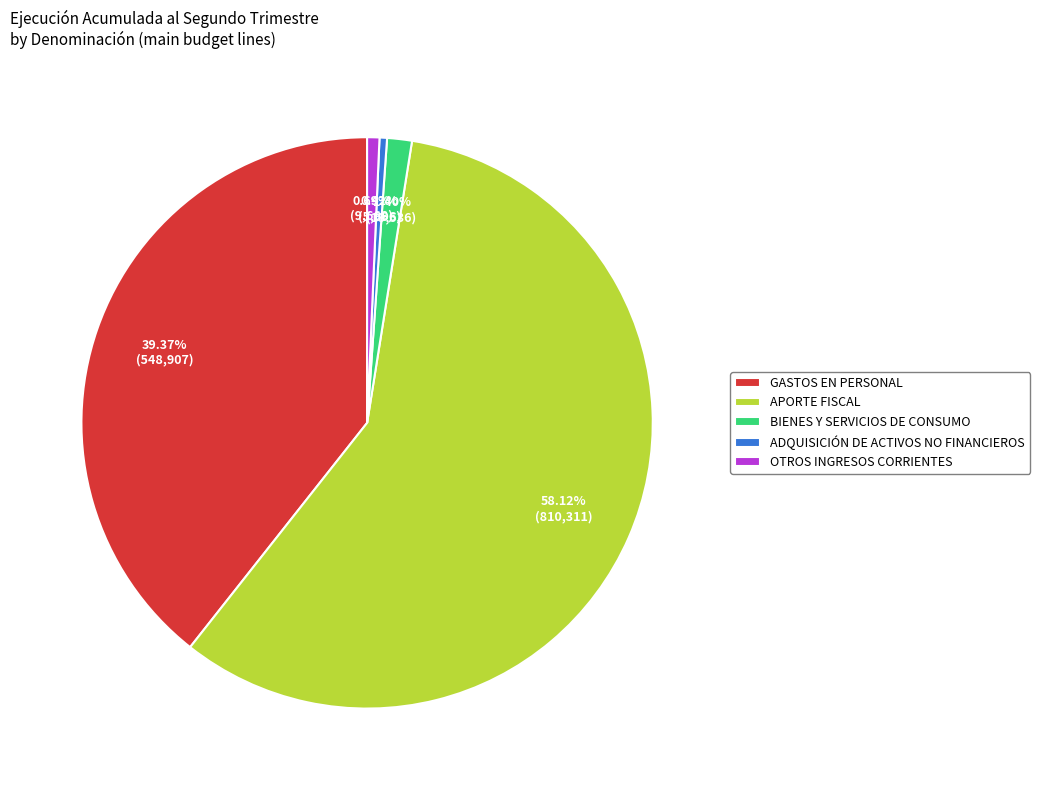

Does GASTOS EN PERSONAL represent more than half of the total?

No